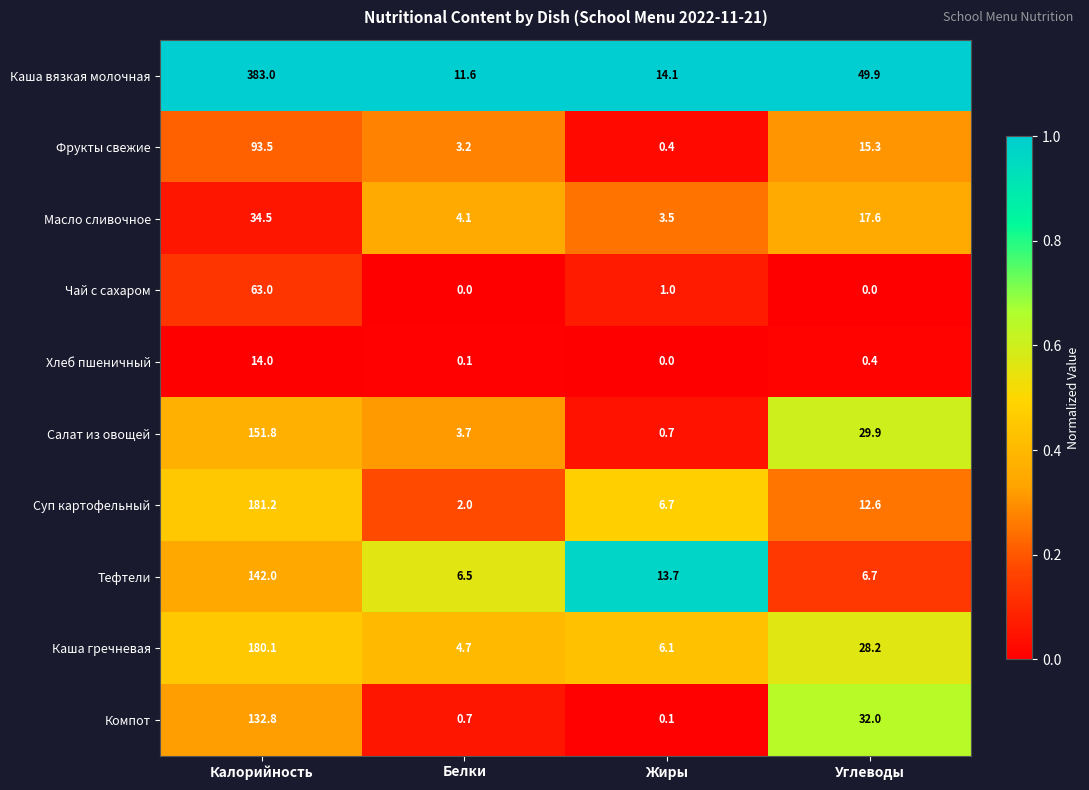

At how many categories does at least one series exceed 0?

4